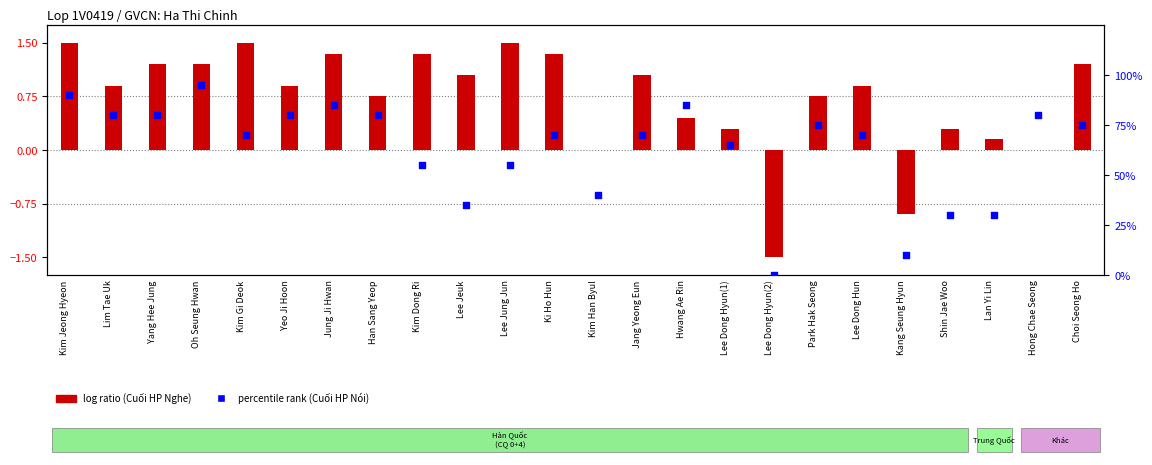

Which has a higher value, Oh Seung Hwan or Jang Yeong Eun?

Oh Seung Hwan